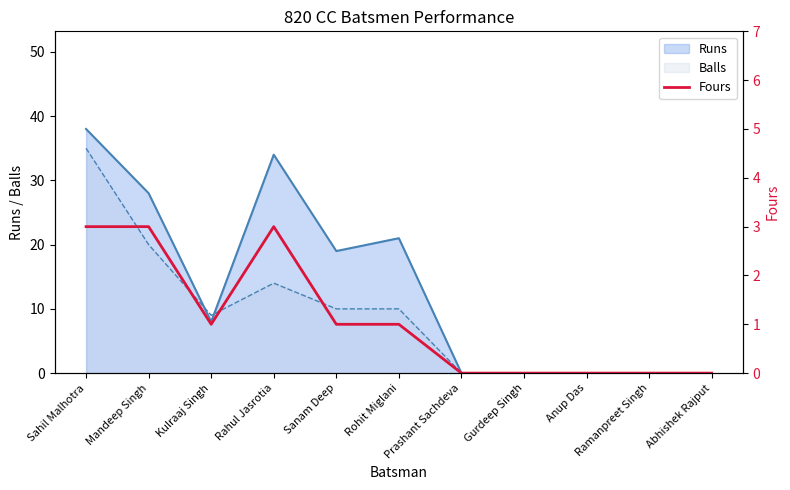

At which label does the data first exceed 1?

Sahil Malhotra